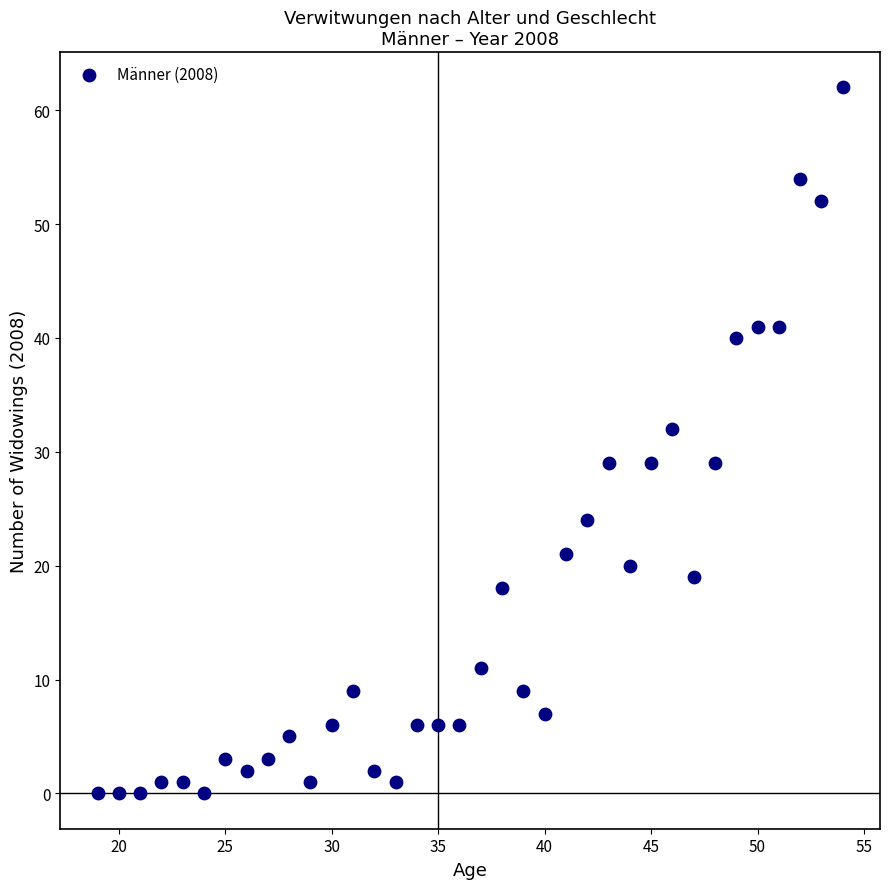

What is the range of Y values (max minus min)?

62